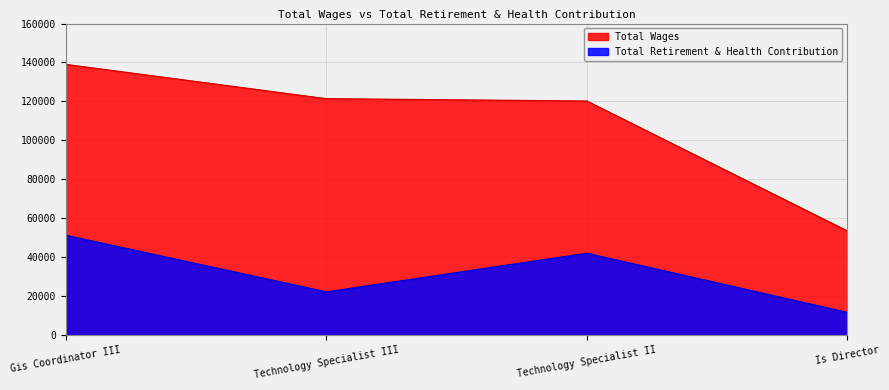

Reading left to right, what are all the values shown in this chart?

Total Wages: Gis Coordinator III=139038	Technology Specialist III=121412	Technology Specialist II=120221	Is Director=53455
Total Retirement & Health Contribution: Gis Coordinator III=51223	Technology Specialist III=22129	Technology Specialist II=41991	Is Director=11594